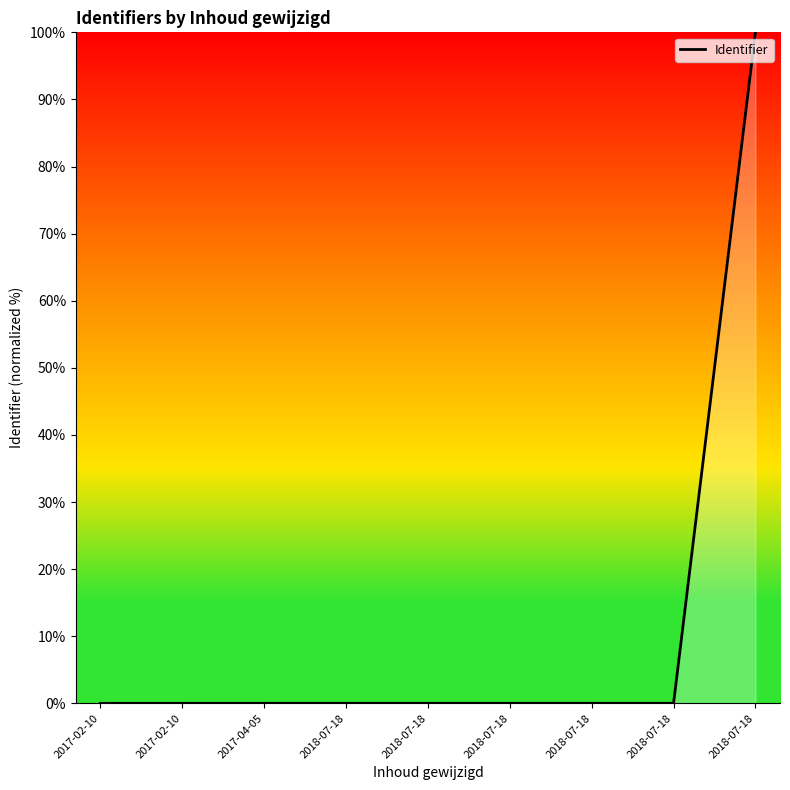

Which has a higher value, 2018-07-18 or 2018-07-18?

2018-07-18